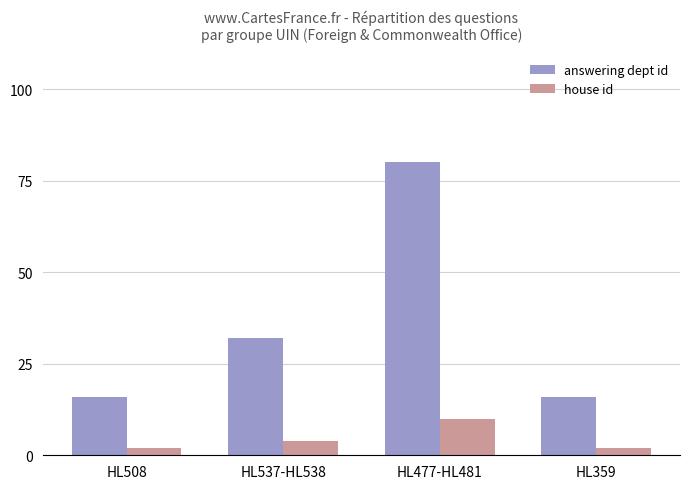

What is the difference between the answering dept id values at HL359 and HL477-HL481?

64